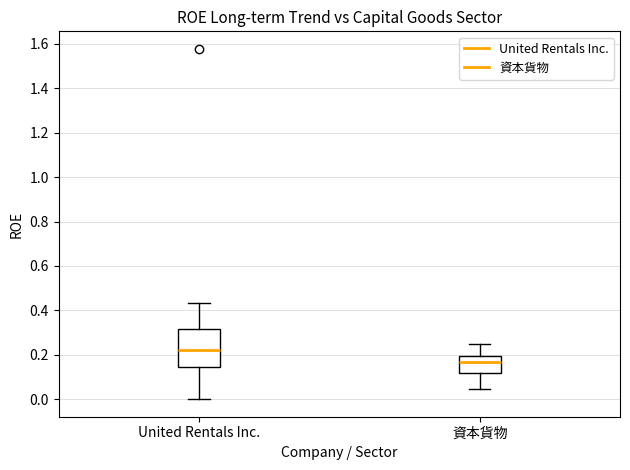

Reading left to right, transcribe this box plot: for each box, give where its median line is, the range the box spans, and where its two whiskers end, as read against the y-axis. The values are not printed on the chart, so give them approximately, as read against the axis.

United Rentals Inc.: median 0.22, box 0.14 to 0.32, whiskers 0.00 to 0.44
資本貨物: median 0.16, box 0.12 to 0.20, whiskers 0.04 to 0.24